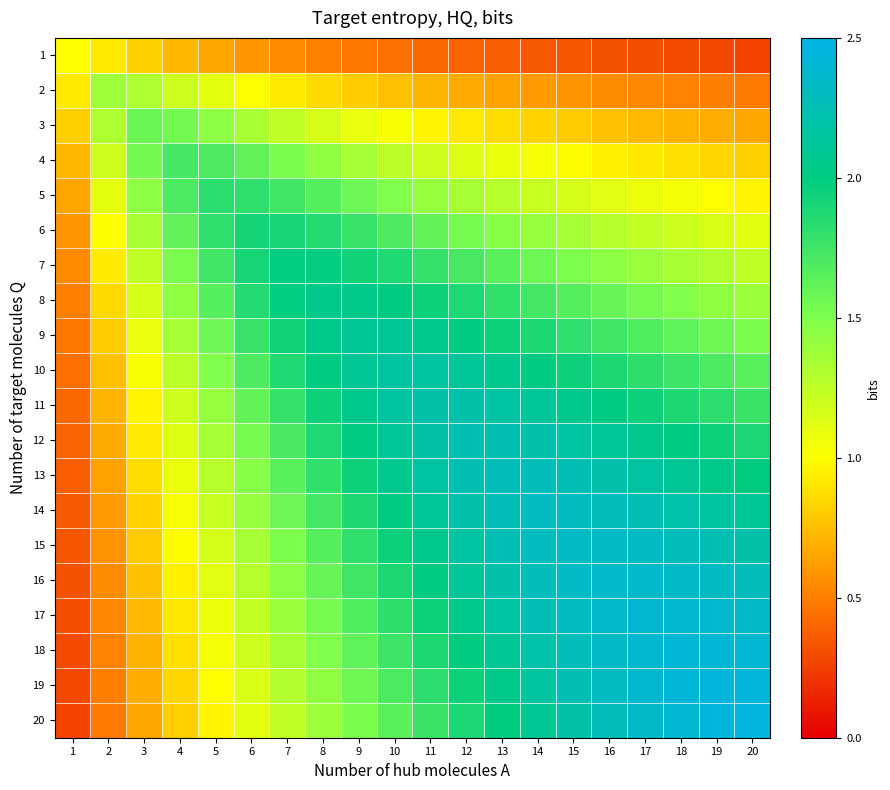

Reading right to left, transcribe all the data shown in this chart.

1: 20=0.3	19=0.3	18=0.3	17=0.3	16=0.3	15=0.3	14=0.4	13=0.4	12=0.4	11=0.4	10=0.4	9=0.5	8=0.5	7=0.5	6=0.6	5=0.7	4=0.7	3=0.8	2=0.9	1=1.0
2: 20=0.5	19=0.5	18=0.5	17=0.5	16=0.6	15=0.6	14=0.6	13=0.6	12=0.7	11=0.7	10=0.8	9=0.8	8=0.9	7=0.9	6=1.0	5=1.1	4=1.2	3=1.3	2=1.4	1=0.9
3: 20=0.7	19=0.7	18=0.7	17=0.7	16=0.8	15=0.8	14=0.8	13=0.9	12=0.9	11=1.0	10=1.0	9=1.1	8=1.2	7=1.2	6=1.3	5=1.4	4=1.5	3=1.6	2=1.3	1=0.8
4: 20=0.8	19=0.8	18=0.9	17=0.9	16=0.9	15=1.0	14=1.0	13=1.1	12=1.1	11=1.2	10=1.3	9=1.3	8=1.4	7=1.5	6=1.6	5=1.7	4=1.7	3=1.5	2=1.2	1=0.7
5: 20=1.0	19=1.0	18=1.0	17=1.1	16=1.1	15=1.2	14=1.2	13=1.3	12=1.3	11=1.4	10=1.5	9=1.6	8=1.7	7=1.7	6=1.8	5=1.8	4=1.7	3=1.4	2=1.1	1=0.7
6: 20=1.1	19=1.2	18=1.2	17=1.2	16=1.3	15=1.3	14=1.4	13=1.5	12=1.5	11=1.6	10=1.7	9=1.8	8=1.9	7=1.9	6=1.9	5=1.8	4=1.6	3=1.3	2=1.0	1=0.6
7: 20=1.3	19=1.3	18=1.3	17=1.4	16=1.4	15=1.5	14=1.6	13=1.6	12=1.7	11=1.8	10=1.9	9=1.9	8=2.0	7=2.0	6=1.9	5=1.7	4=1.5	3=1.2	2=0.9	1=0.5
8: 20=1.4	19=1.4	18=1.5	17=1.5	16=1.6	15=1.7	14=1.7	13=1.8	12=1.9	11=1.9	10=2.0	9=2.0	8=2.1	7=2.0	6=1.9	5=1.7	4=1.4	3=1.2	2=0.9	1=0.5
9: 20=1.5	19=1.6	18=1.6	17=1.7	16=1.7	15=1.8	14=1.9	13=1.9	12=2.0	11=2.1	10=2.1	9=2.1	8=2.0	7=1.9	6=1.8	5=1.6	4=1.3	3=1.1	2=0.8	1=0.5
10: 20=1.6	19=1.7	18=1.8	17=1.8	16=1.9	15=1.9	14=2.0	13=2.1	12=2.1	11=2.2	10=2.2	9=2.1	8=2.0	7=1.9	6=1.7	5=1.5	4=1.3	3=1.0	2=0.8	1=0.4
11: 20=1.8	19=1.8	18=1.9	17=1.9	16=2.0	15=2.1	14=2.1	13=2.2	12=2.2	11=2.2	10=2.2	9=2.1	8=1.9	7=1.8	6=1.6	5=1.4	4=1.2	3=1.0	2=0.7	1=0.4
12: 20=1.9	19=1.9	18=2.0	17=2.1	16=2.1	15=2.2	14=2.2	13=2.2	12=2.2	11=2.2	10=2.1	9=2.0	8=1.9	7=1.7	6=1.5	5=1.3	4=1.1	3=0.9	2=0.7	1=0.4
13: 20=2.0	19=2.1	18=2.1	17=2.2	16=2.2	15=2.3	14=2.3	13=2.3	12=2.2	11=2.2	10=2.1	9=1.9	8=1.8	7=1.6	6=1.5	5=1.3	4=1.1	3=0.9	2=0.6	1=0.4
14: 20=2.1	19=2.2	18=2.2	17=2.3	16=2.3	15=2.3	14=2.3	13=2.3	12=2.2	11=2.1	10=2.0	9=1.9	8=1.7	7=1.6	6=1.4	5=1.2	4=1.0	3=0.8	2=0.6	1=0.4
15: 20=2.2	19=2.2	18=2.3	17=2.3	16=2.3	15=2.3	14=2.3	13=2.3	12=2.2	11=2.1	10=1.9	9=1.8	8=1.7	7=1.5	6=1.3	5=1.2	4=1.0	3=0.8	2=0.6	1=0.3
16: 20=2.3	19=2.3	18=2.4	17=2.4	16=2.4	15=2.3	14=2.3	13=2.2	12=2.1	11=2.0	10=1.9	9=1.7	8=1.6	7=1.4	6=1.3	5=1.1	4=0.9	3=0.8	2=0.6	1=0.3
17: 20=2.4	19=2.4	18=2.4	17=2.4	16=2.4	15=2.3	14=2.3	13=2.2	12=2.1	11=1.9	10=1.8	9=1.7	8=1.5	7=1.4	6=1.2	5=1.1	4=0.9	3=0.7	2=0.5	1=0.3
18: 20=2.4	19=2.4	18=2.4	17=2.4	16=2.4	15=2.3	14=2.2	13=2.1	12=2.0	11=1.9	10=1.8	9=1.6	8=1.5	7=1.3	6=1.2	5=1.0	4=0.9	3=0.7	2=0.5	1=0.3
19: 20=2.4	19=2.4	18=2.4	17=2.4	16=2.3	15=2.2	14=2.2	13=2.1	12=1.9	11=1.8	10=1.7	9=1.6	8=1.4	7=1.3	6=1.2	5=1.0	4=0.8	3=0.7	2=0.5	1=0.3
20: 20=2.5	19=2.4	18=2.4	17=2.4	16=2.3	15=2.2	14=2.1	13=2.0	12=1.9	11=1.8	10=1.6	9=1.5	8=1.4	7=1.3	6=1.1	5=1.0	4=0.8	3=0.7	2=0.5	1=0.3